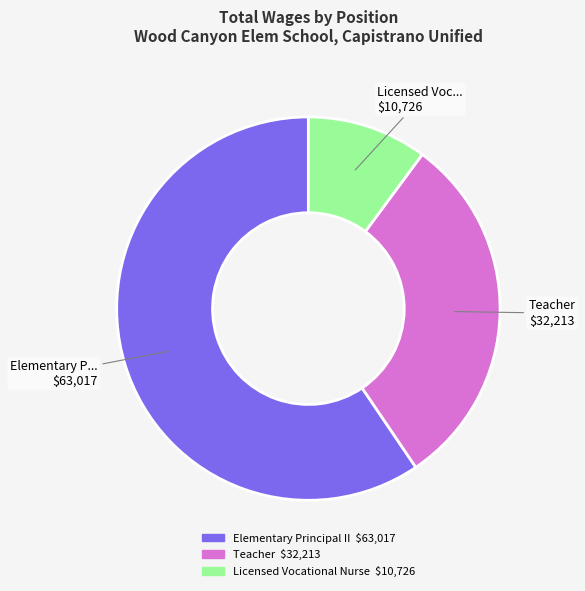

Is the sum of Elementary Principal II and Teacher greater than half?

Yes